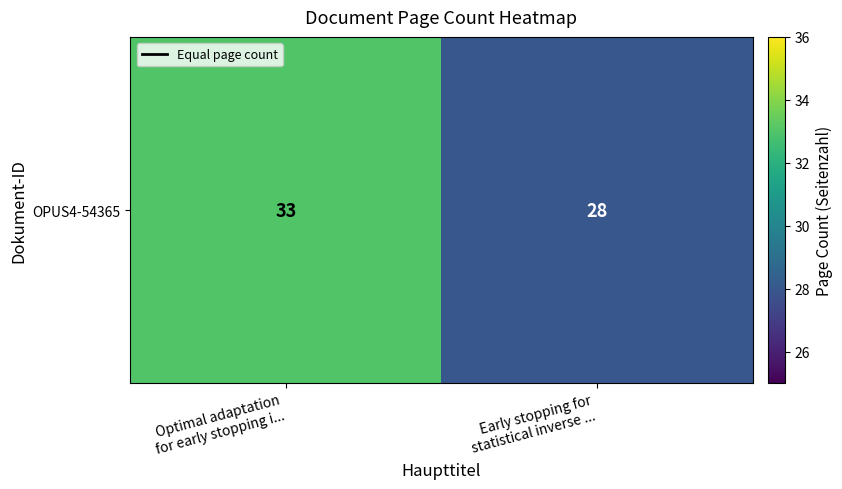

How many series are shown in this chart?

1